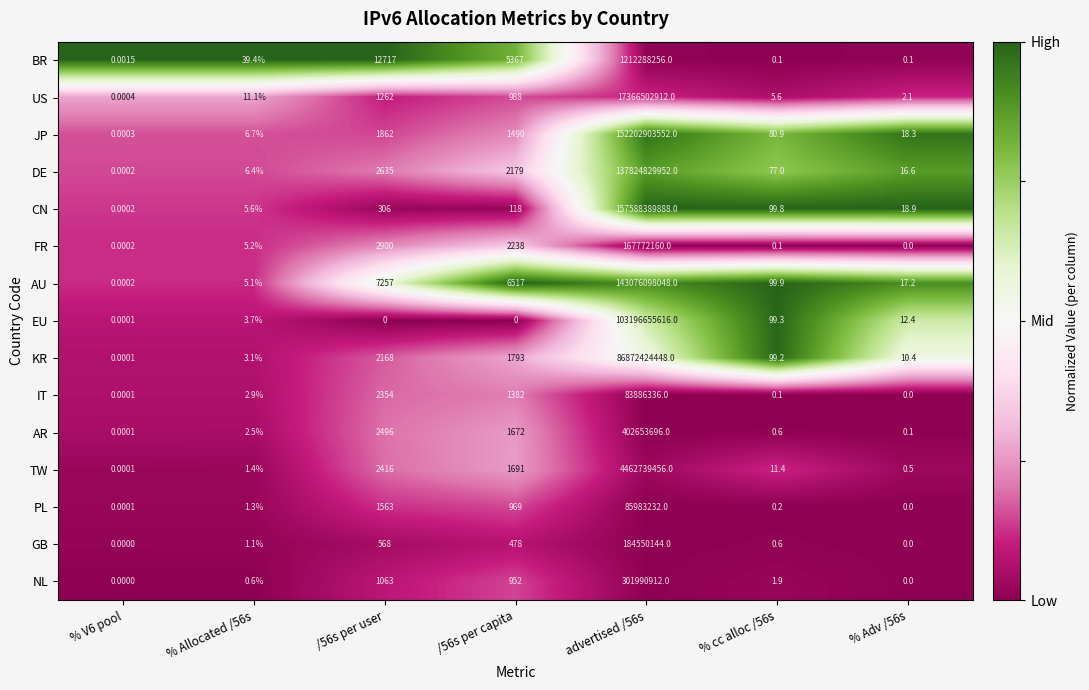

List the series in order of their peak value, highest first.

CN, JP, AU, DE, EU, KR, US, TW, BR, AR, NL, GB, FR, PL, IT